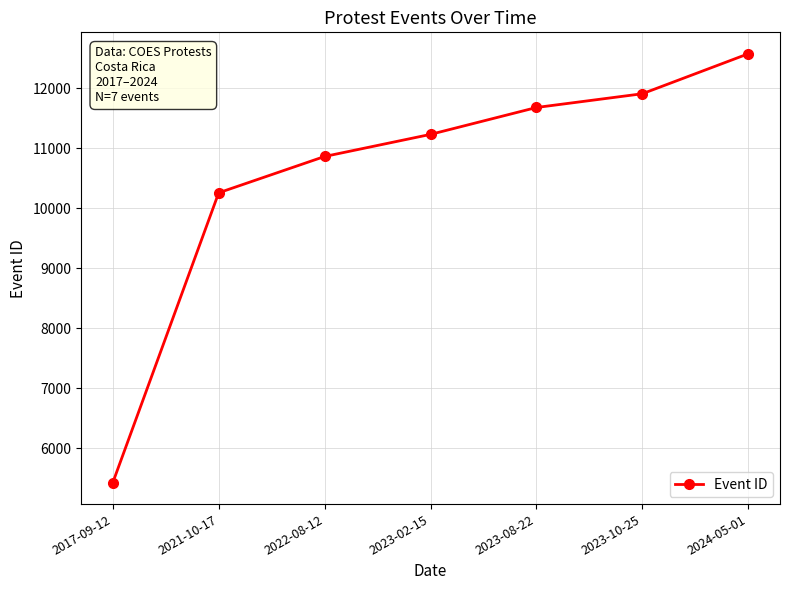

What is the sum of all values?

73942